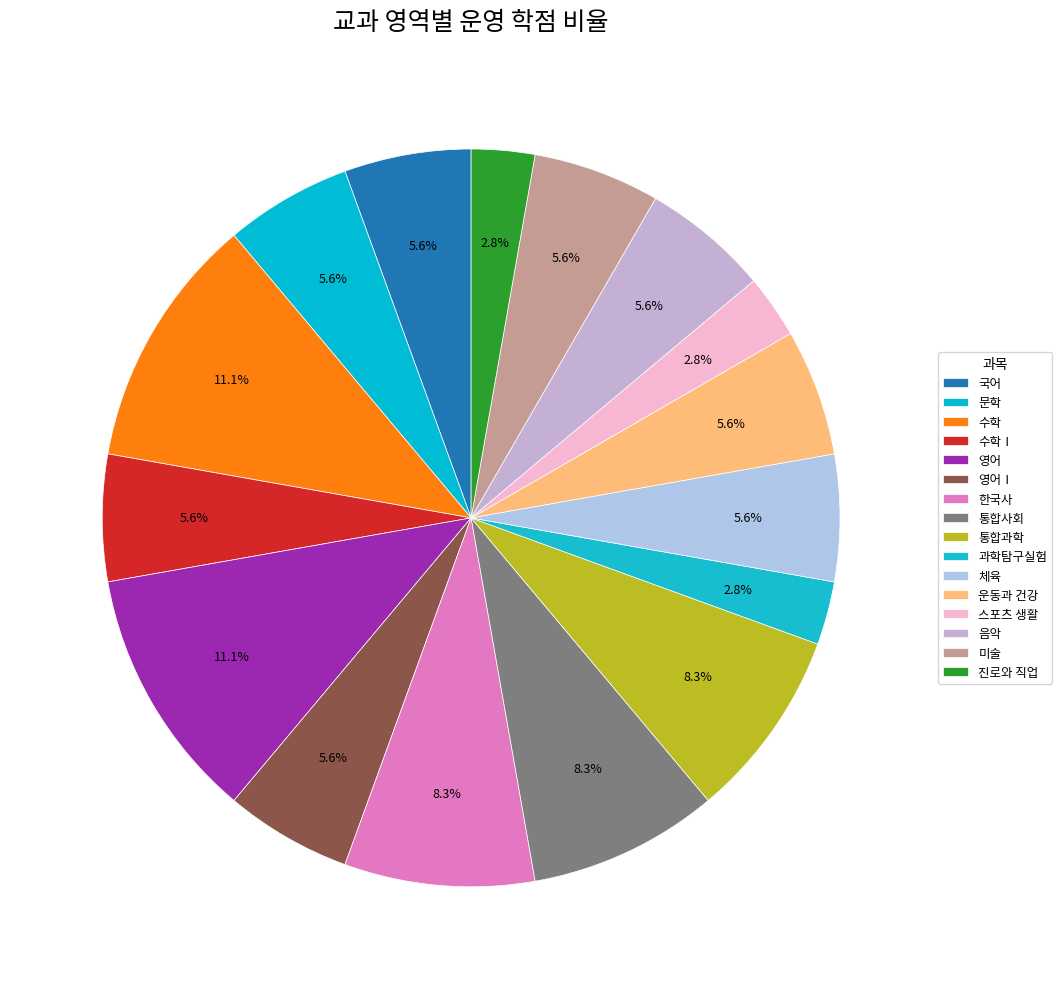

What percentage is the 수학 slice, to the nearest percent?

11%